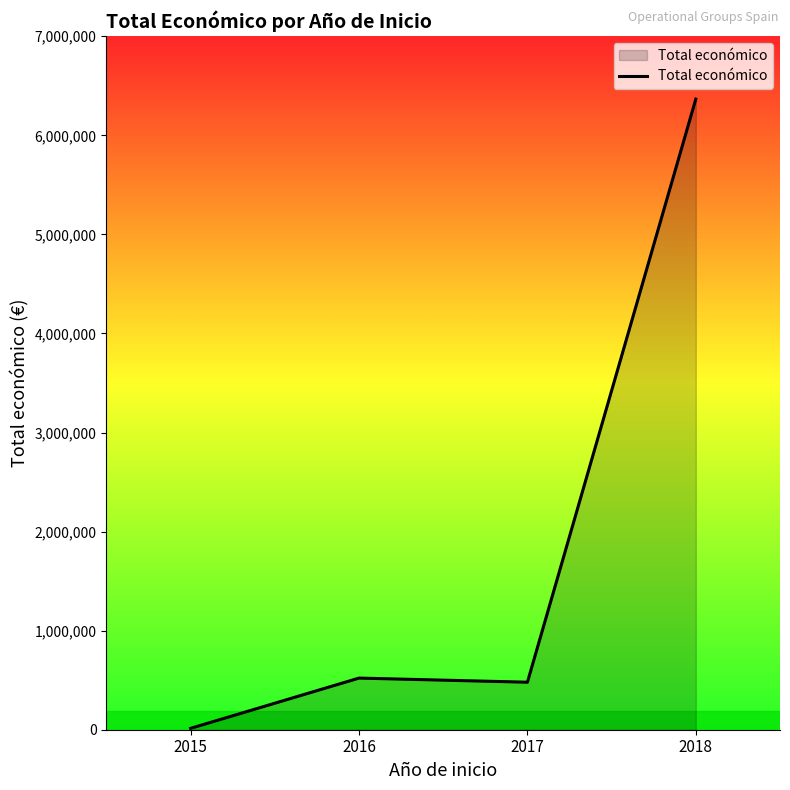

Reading left to right, transcribe all the data shown in this chart.

14000	521203	479545	6365397